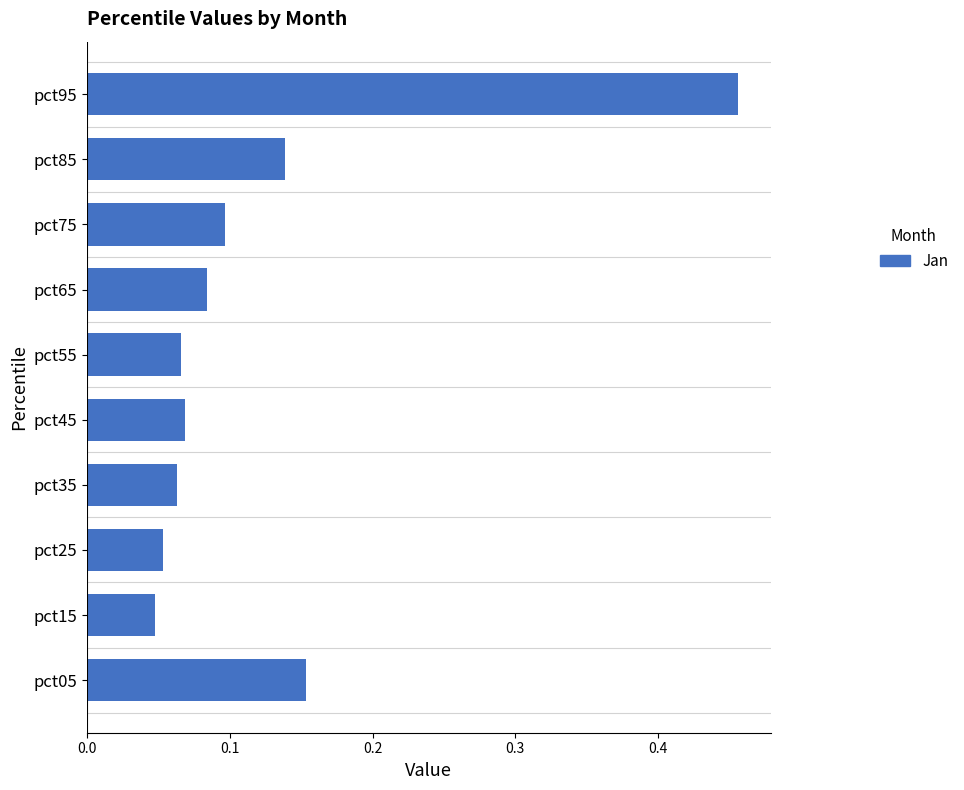

The value at pct45 is 0.1. True or false?

True